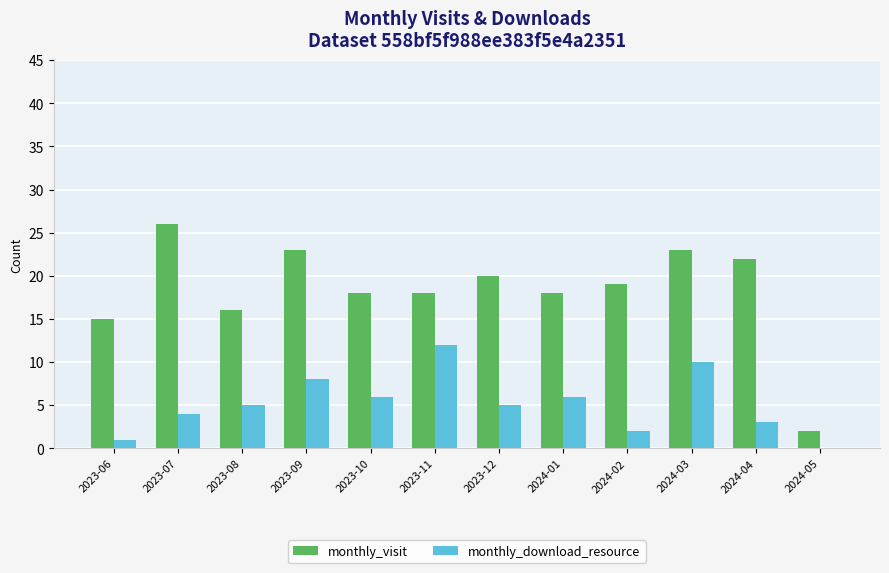

Are the bars horizontal?

No